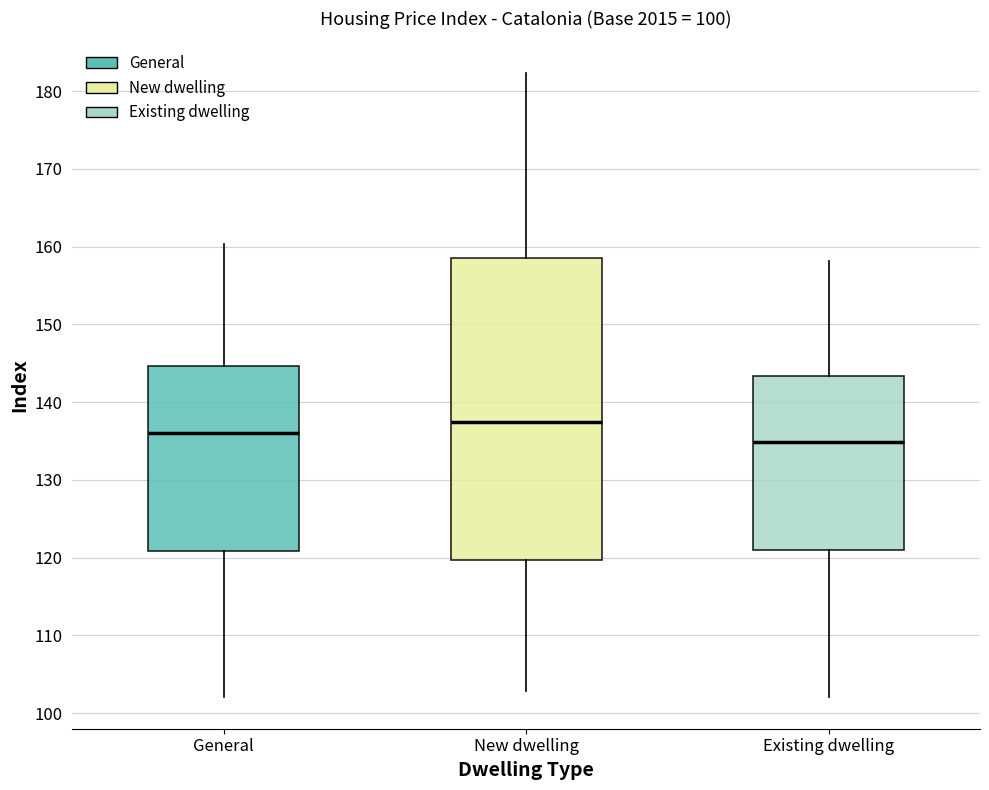

Which box's median line is the lowest?

Existing dwelling